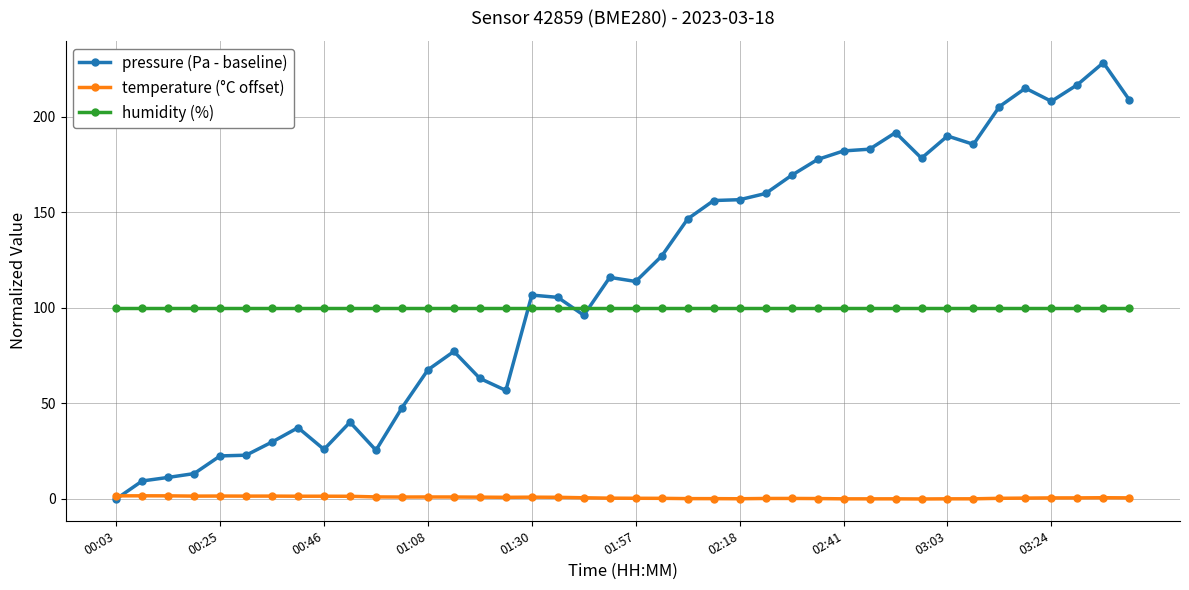

List the series in order of their peak value, highest first.

pressure (Pa - baseline), humidity (%), temperature (°C offset)